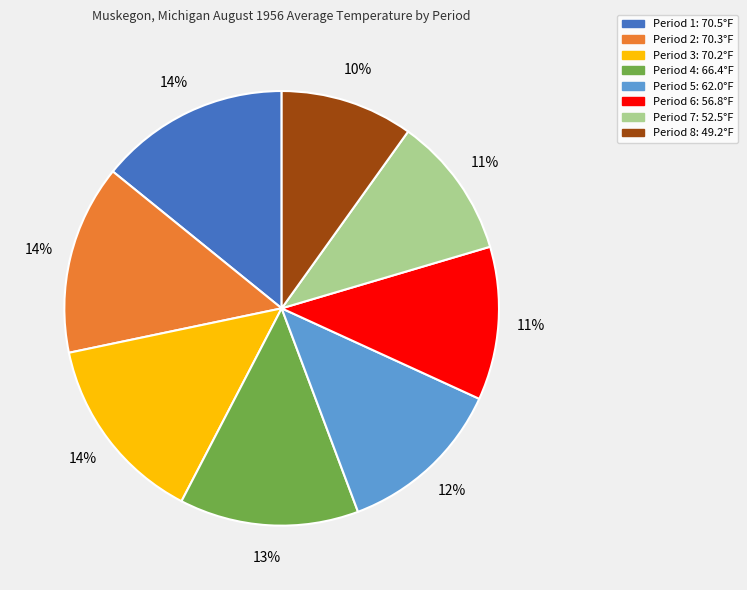

The Period 7 slice represents 11% of the pie. True or false?

True